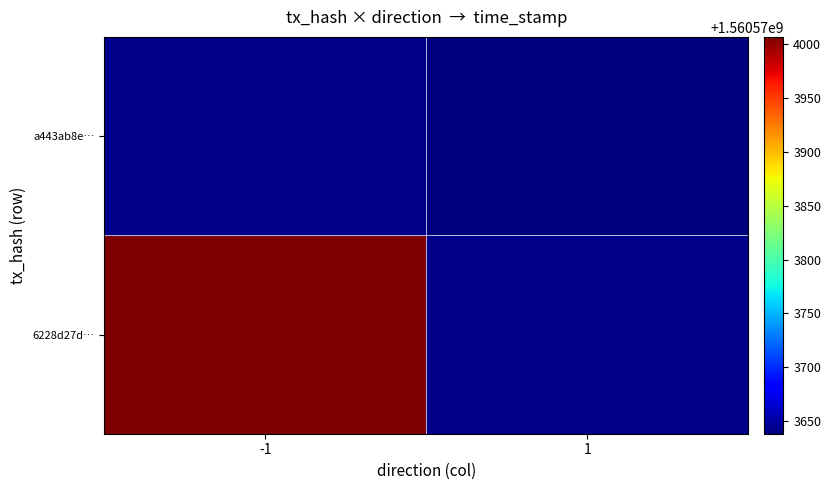

Which label corresponds to the largest value in the chart?

time_stamp